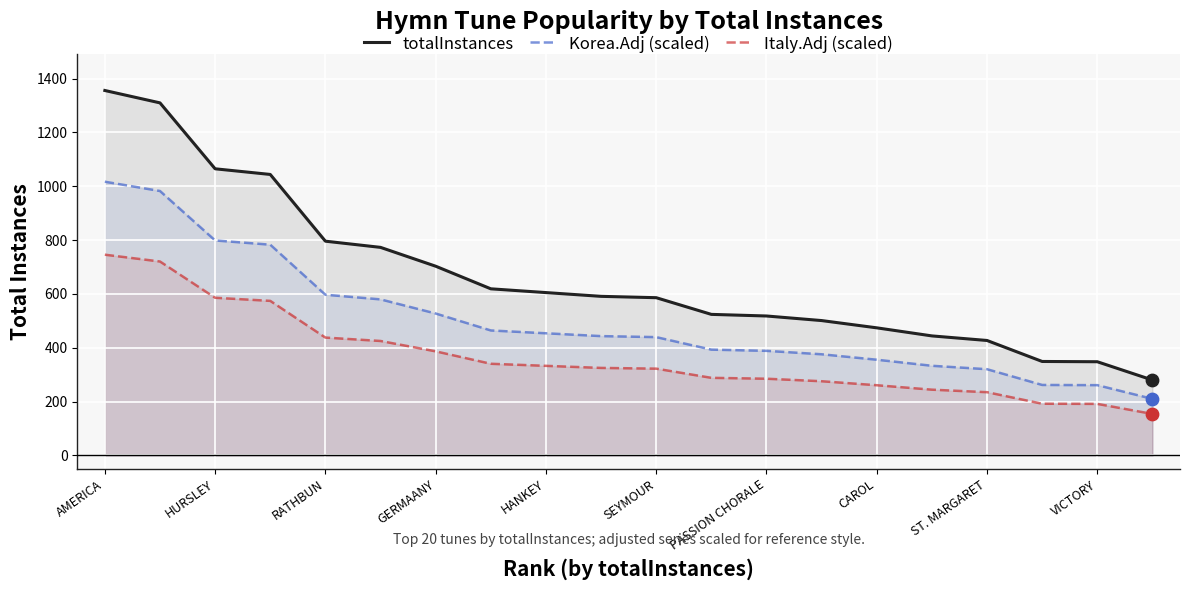

What is the total value across all series at AMERICA?

3118.8